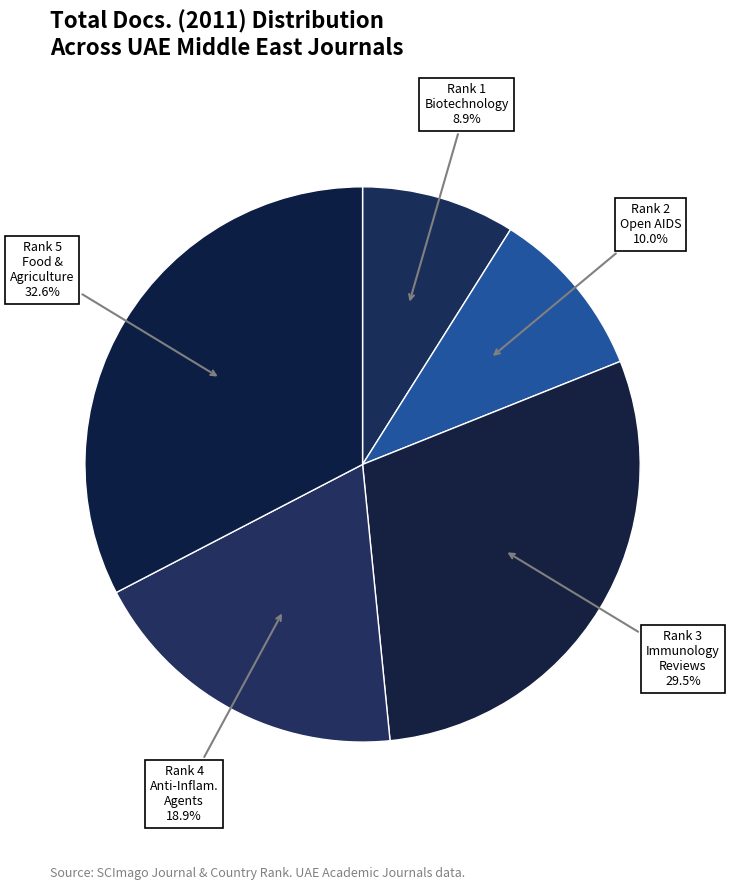

Which category has the smallest portion of the pie?

Recent Patents on Biotechnology